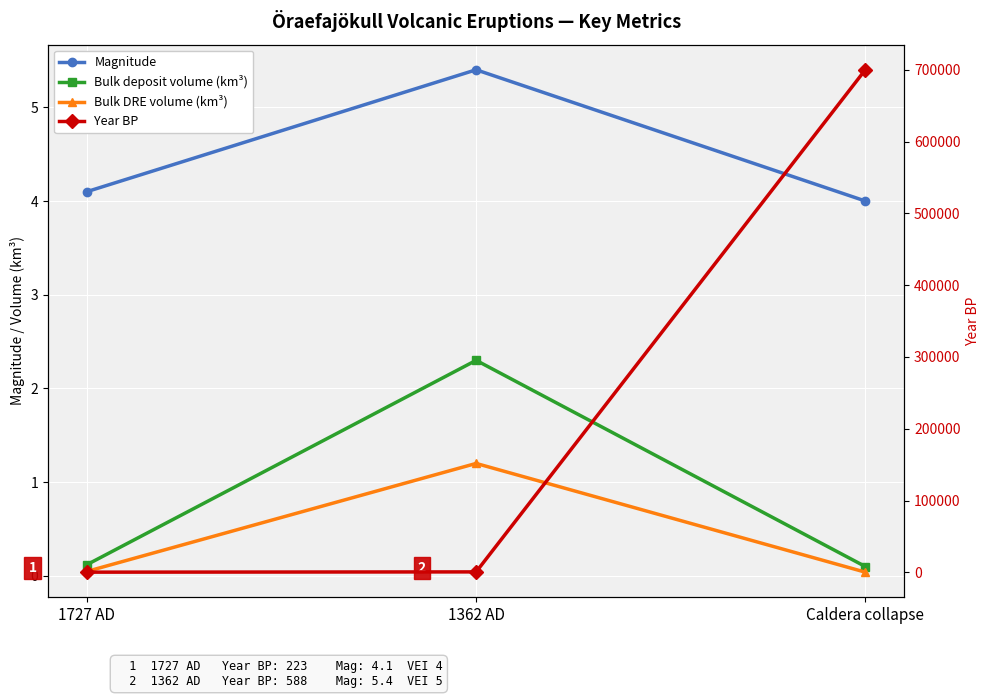

What position from the right is Caldera collapse?

1